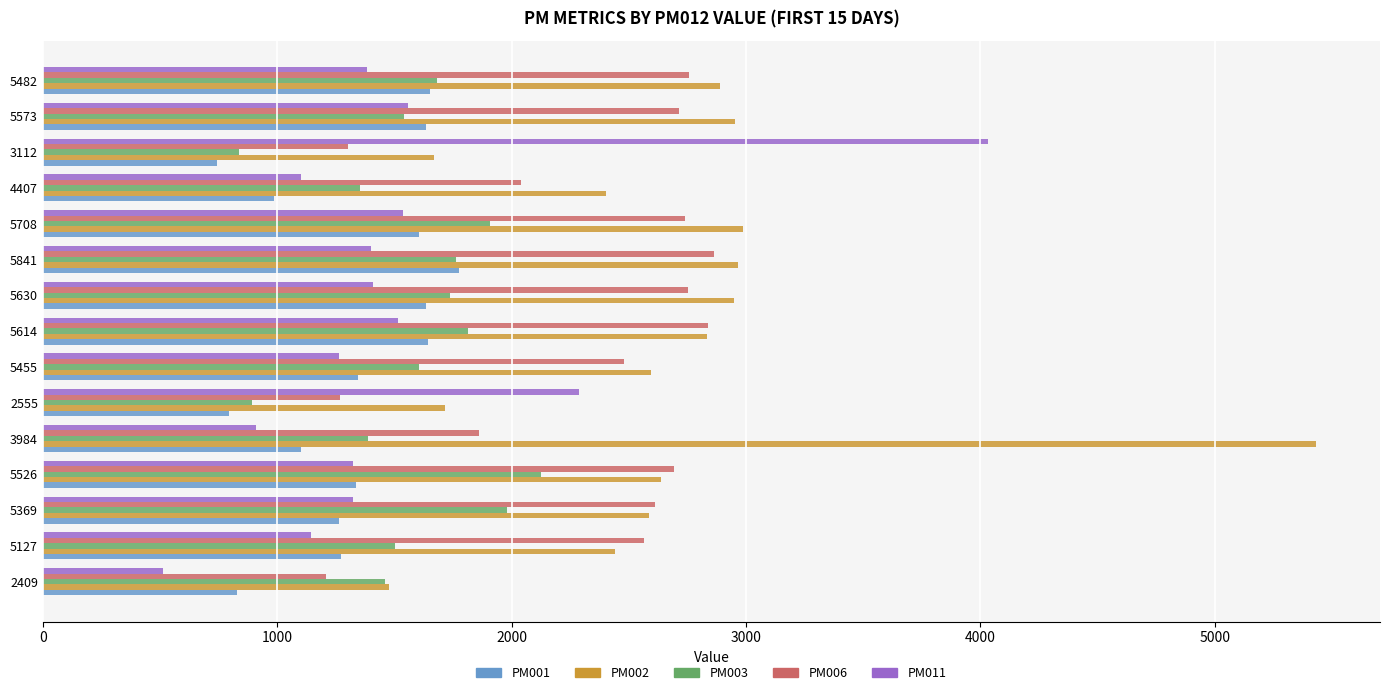

What is the difference between the highest and lowest values at 5573?

1412